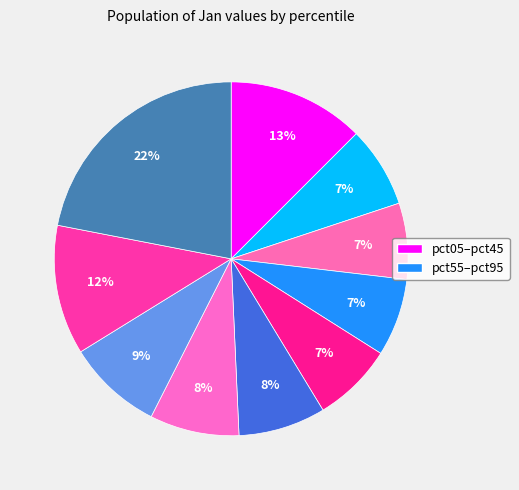

Does any single category account for the majority?

No